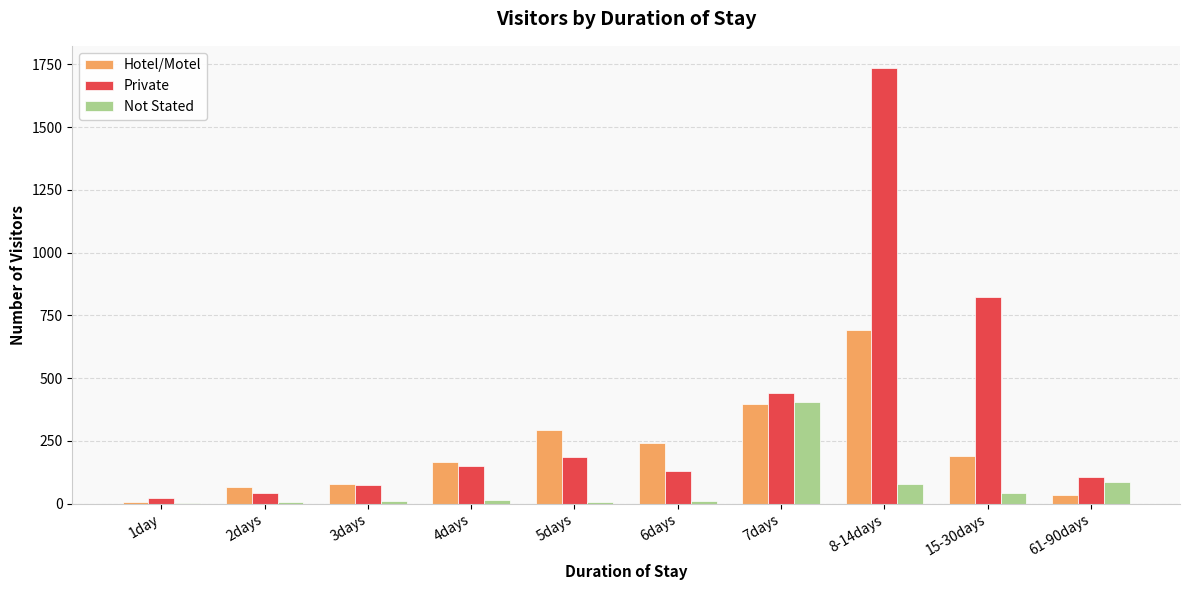

Which series has the largest total across all categories?

Private